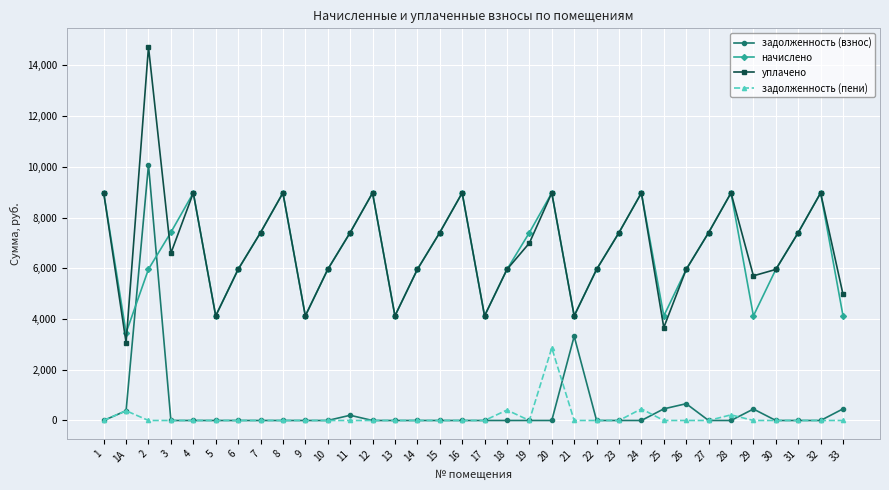

The задолженность (взнос) series shows 4532.9 at 14. True or false?

False